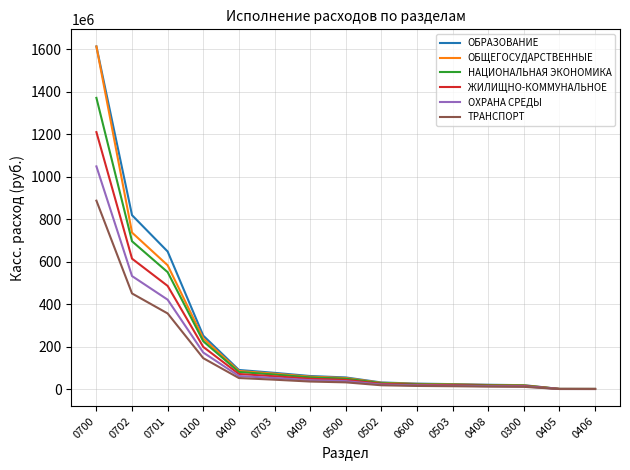

What is the greatest value displayed?

1612991707.7